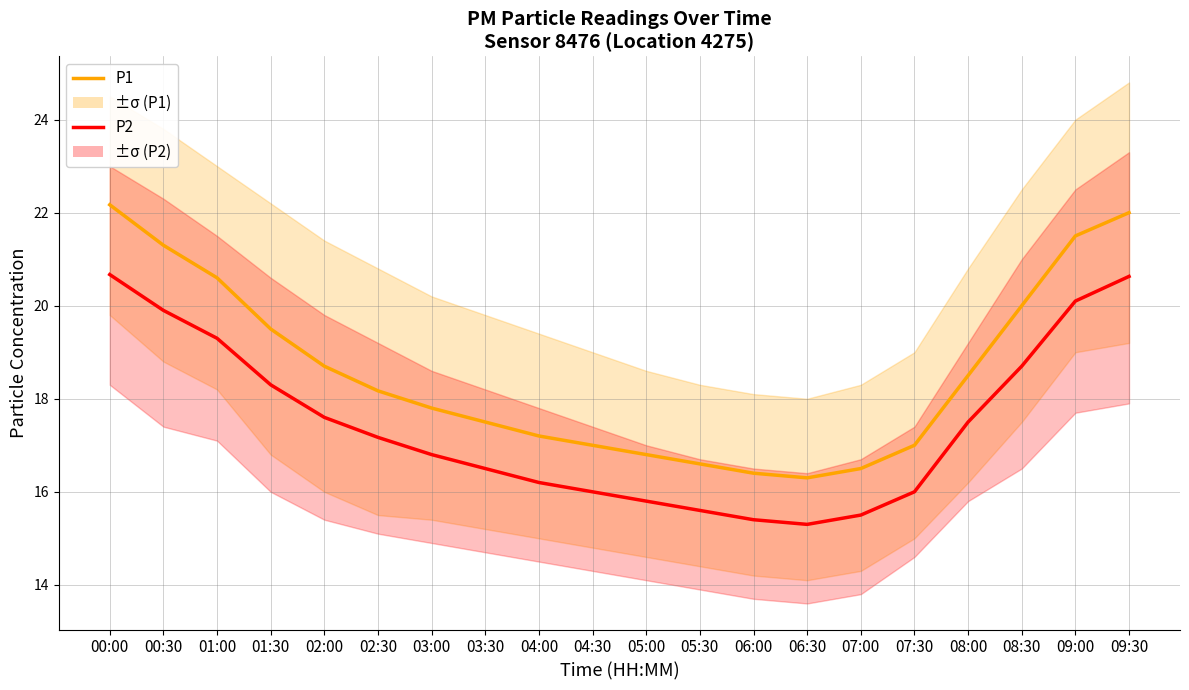

At which category does P1 reach its first local valley?

06:30